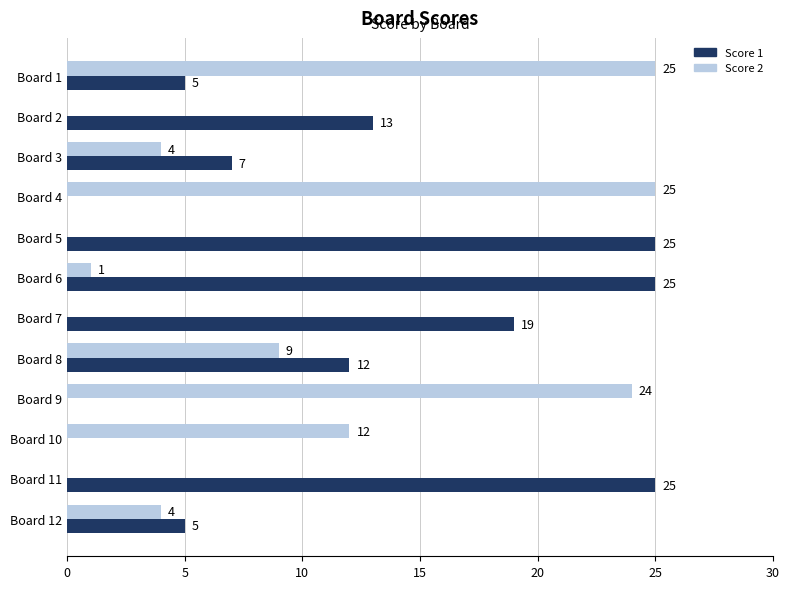

At which label is Score 2 closest to 12?

Board 10